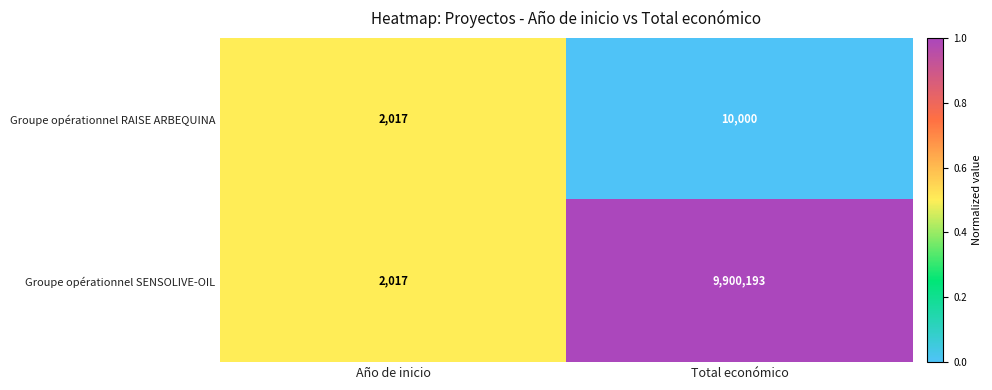

Which category has the lowest value across all series?

Año de inicio